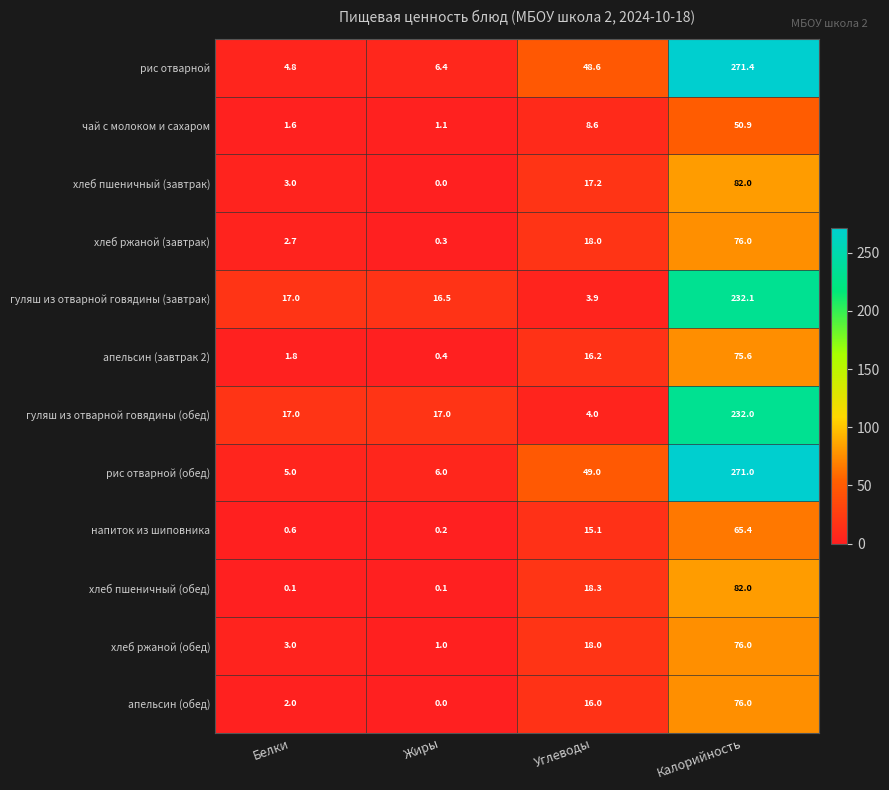

Is it true that хлеб пшеничный (завтрак) equals 128.7 at Калорийность?

False